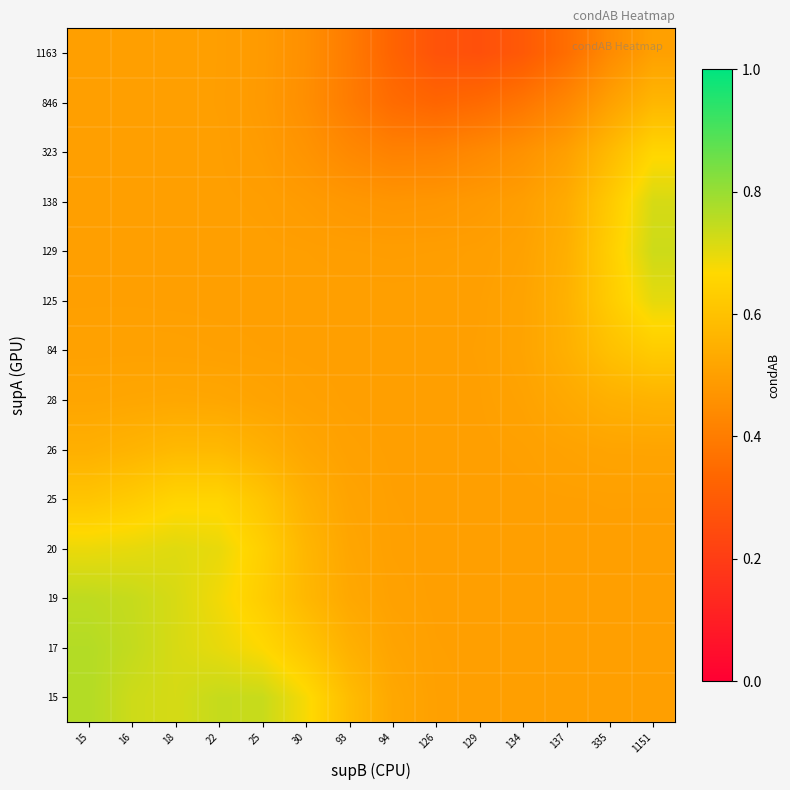

What is the greatest value displayed?

0.8